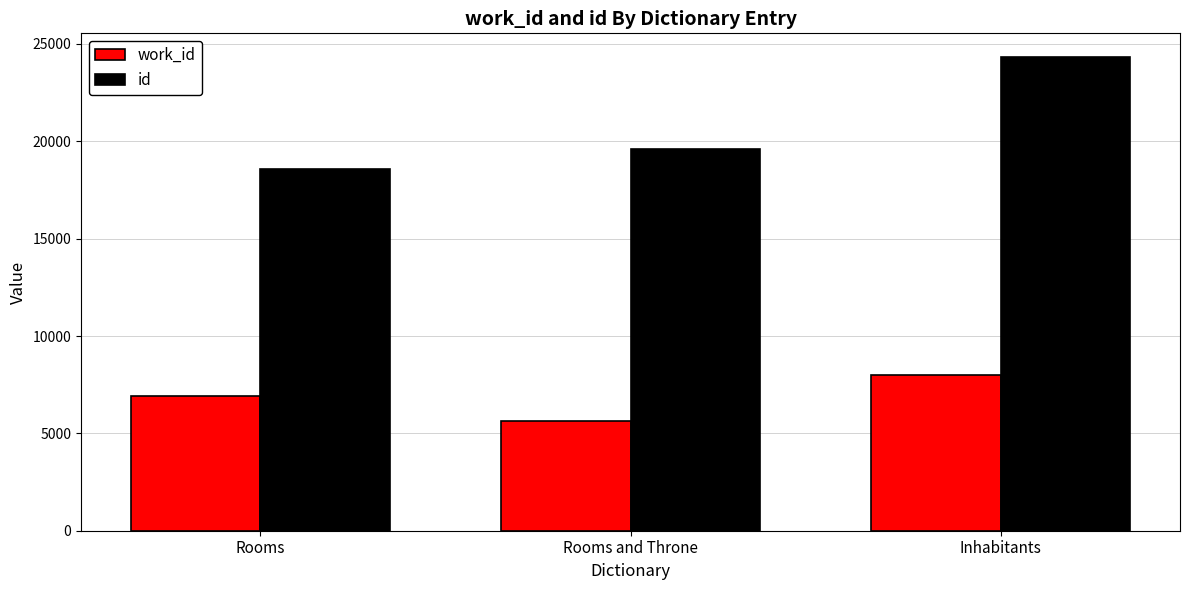

What is the value of the id bar at the 3rd from the left?

24331